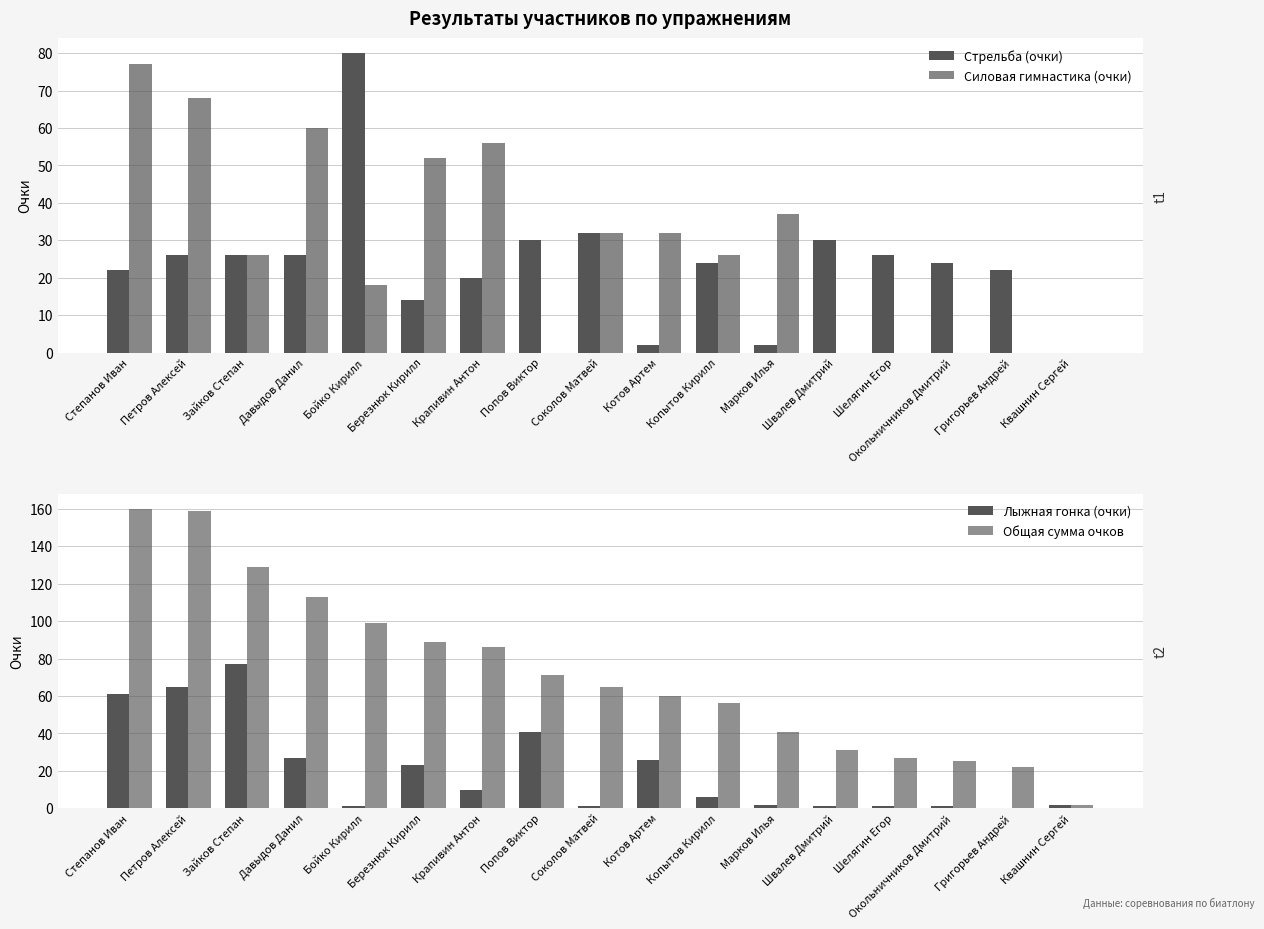

The value of Общая сумма очков at Бойко Кирилл is 99. True or false?

True